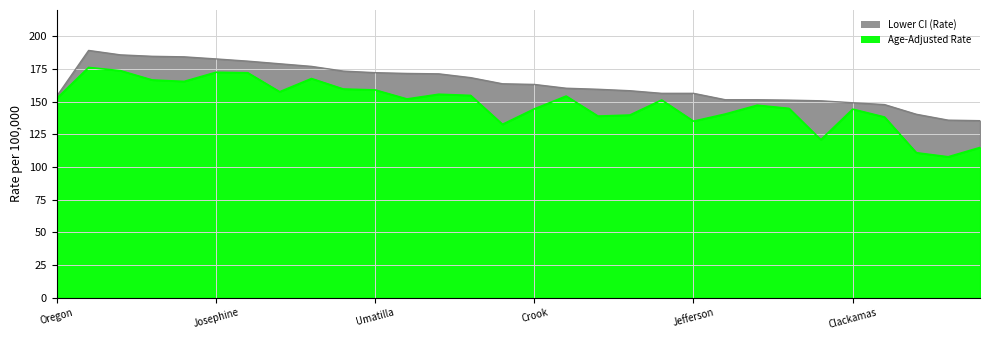

True or false: Age-Adjusted Rate and Lower CI (Rate) intersect in this chart.

False